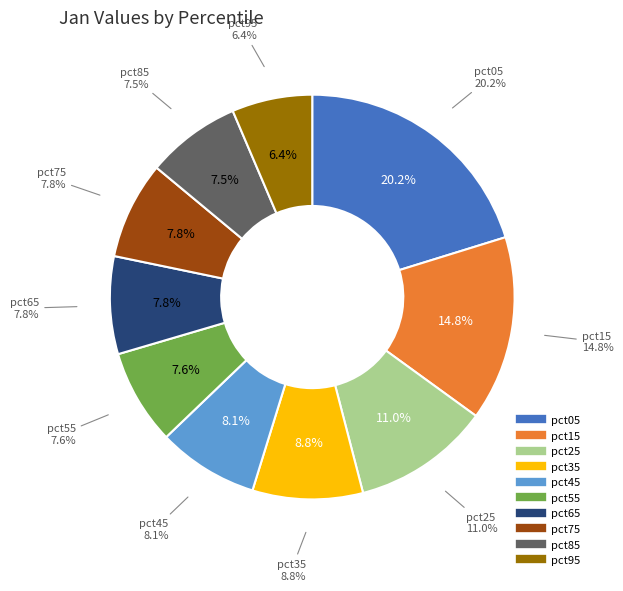

Rank the categories by value from lowest to highest.

pct95, pct85, pct55, pct75, pct65, pct45, pct35, pct25, pct15, pct05